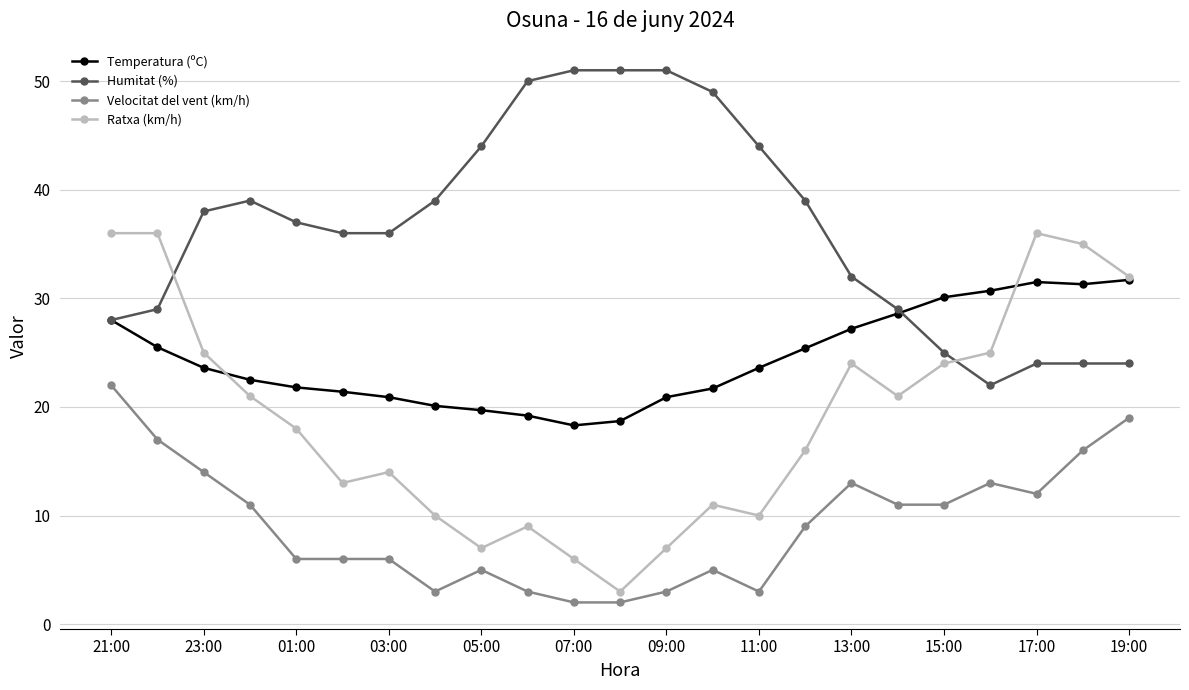

What is the value of the Temperatura (ºC) point at the 16th from the left?

25.4